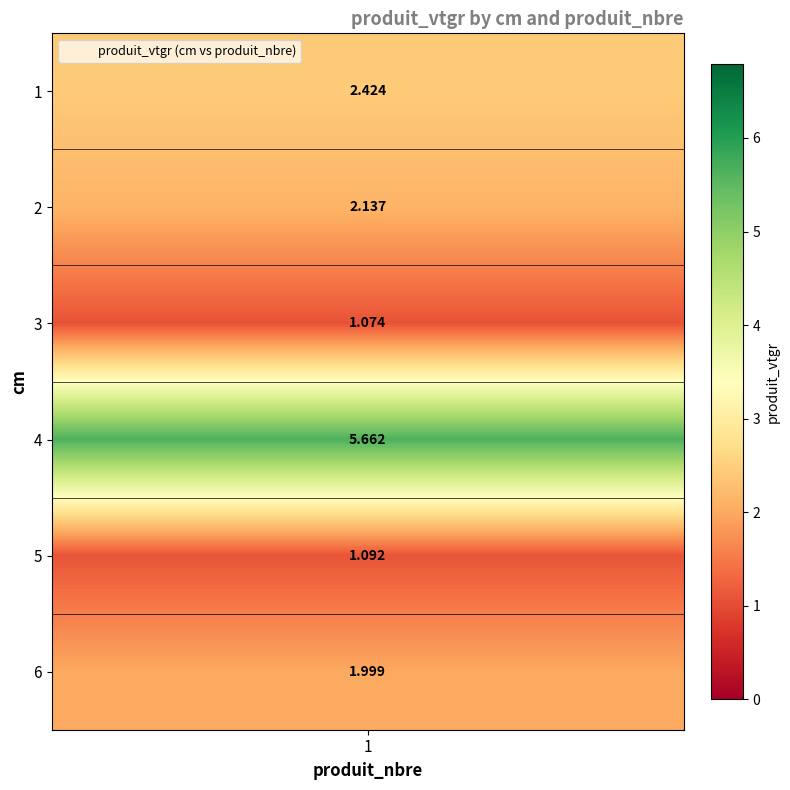

Reading left to right, what are all the values shown in this chart?

2.4	2.1	1.1	5.7	1.1	2.0